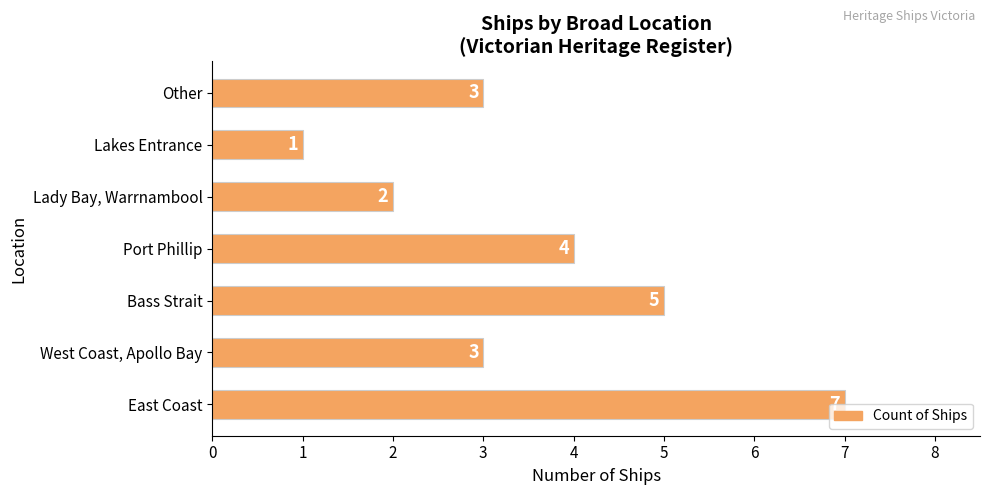

Which has a higher value, West Coast, Apollo Bay or Lady Bay, Warrnambool?

West Coast, Apollo Bay